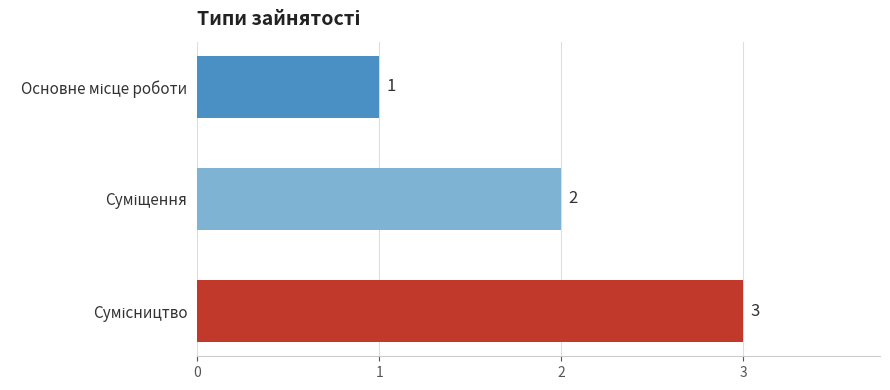

What is the value of the 3rd bar from the top?

3